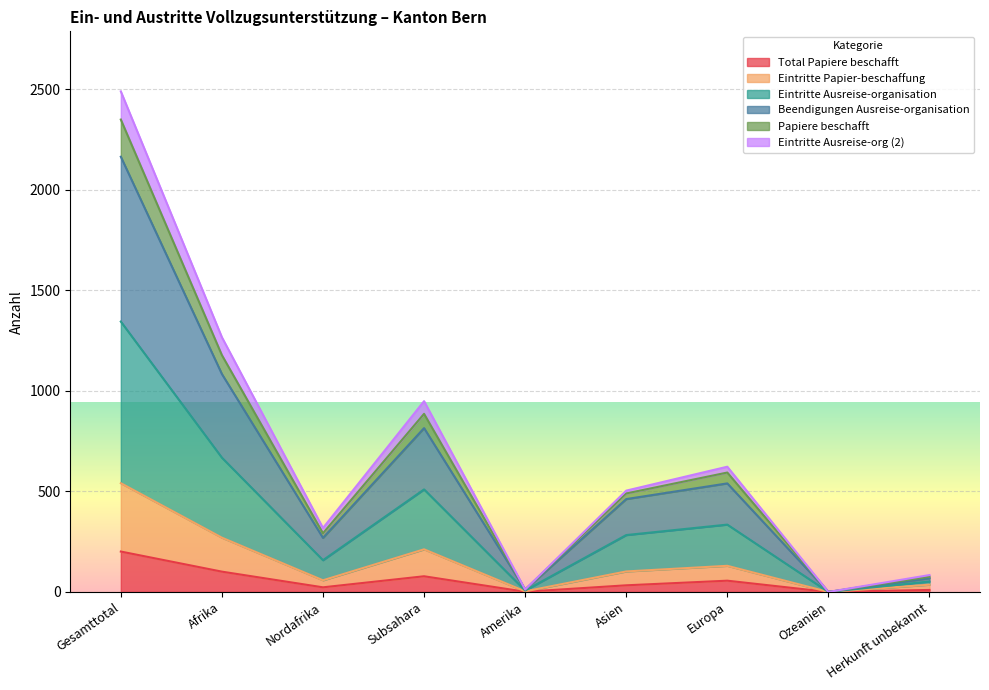

What position from the right is Nordafrika?

7